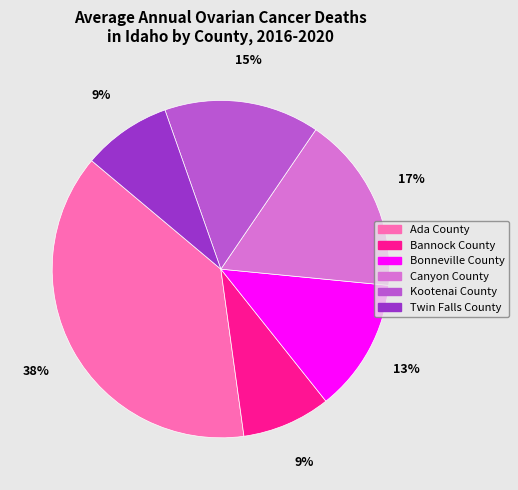

To the nearest percent, what is the difference between the Bonneville County and Kootenai County slice percentages?

2%